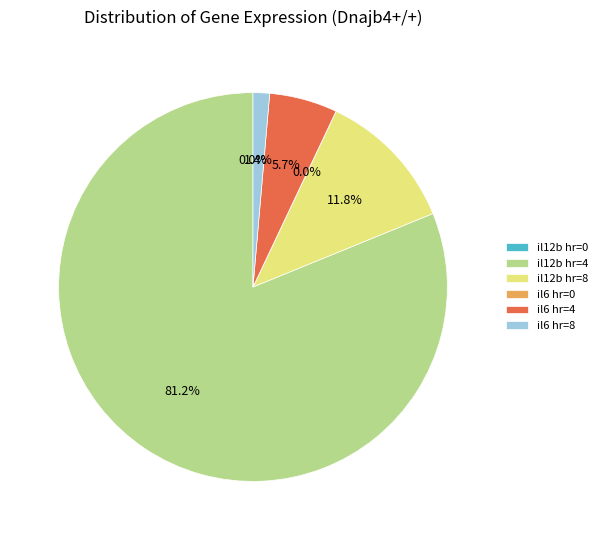

Which has a higher value, il12b hr=4 or il6 hr=8?

il12b hr=4